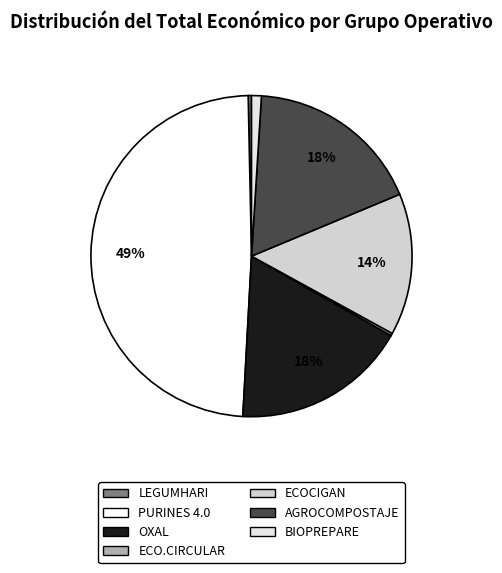

What portion of the pie excludes OXAL?

82.4%